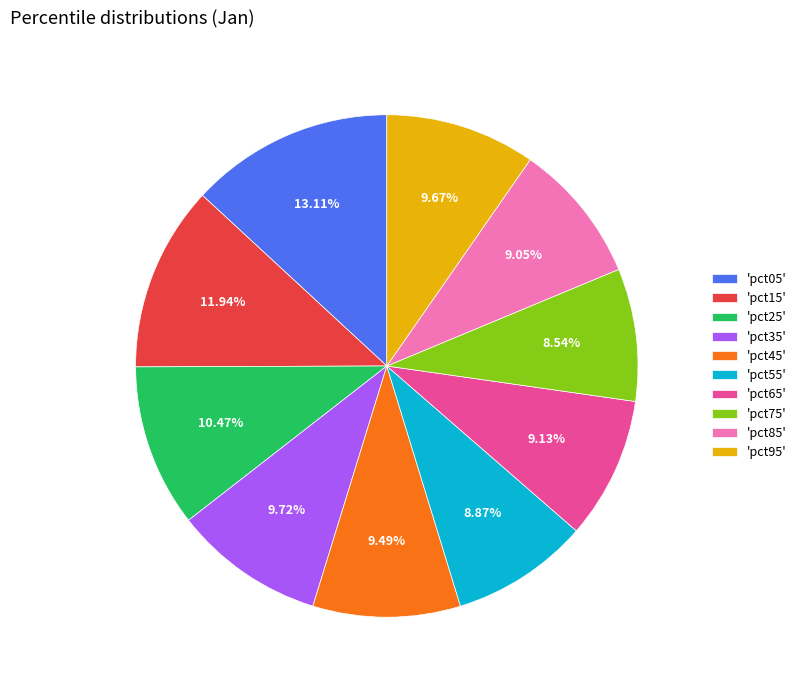

To the nearest percent, what is the difference between the largest and smallest slice percentages?

5%